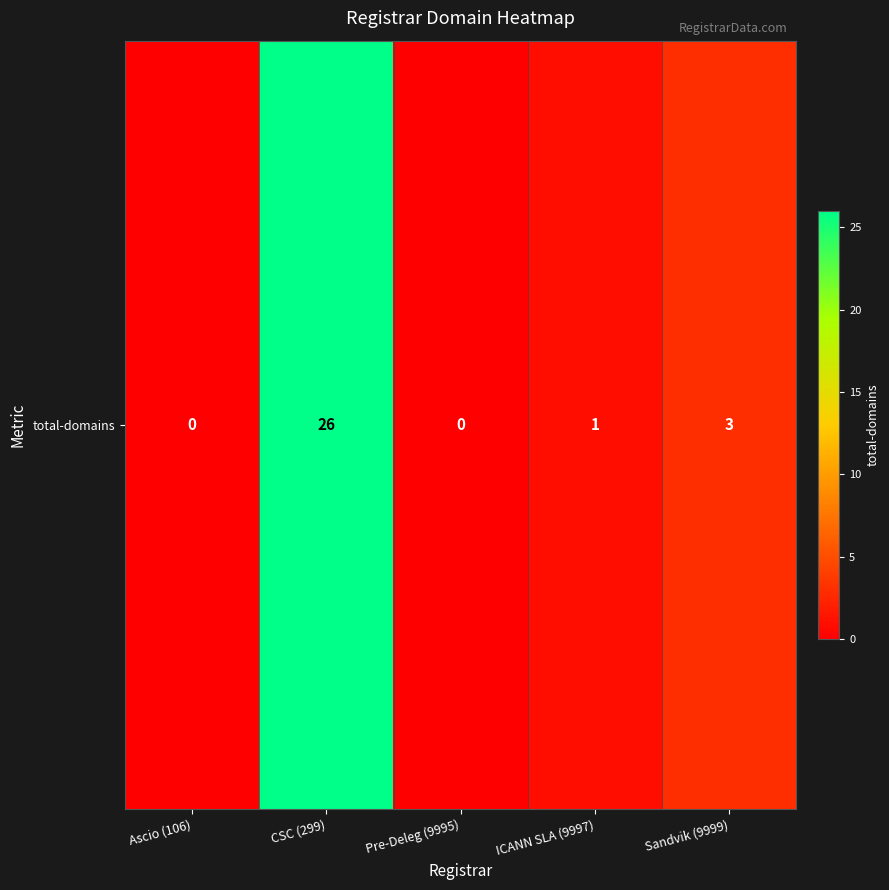

Rank the categories by value from highest to lowest.

CSC (299), Sandvik (9999), ICANN SLA (9997), Ascio (106), Pre-Deleg (9995)